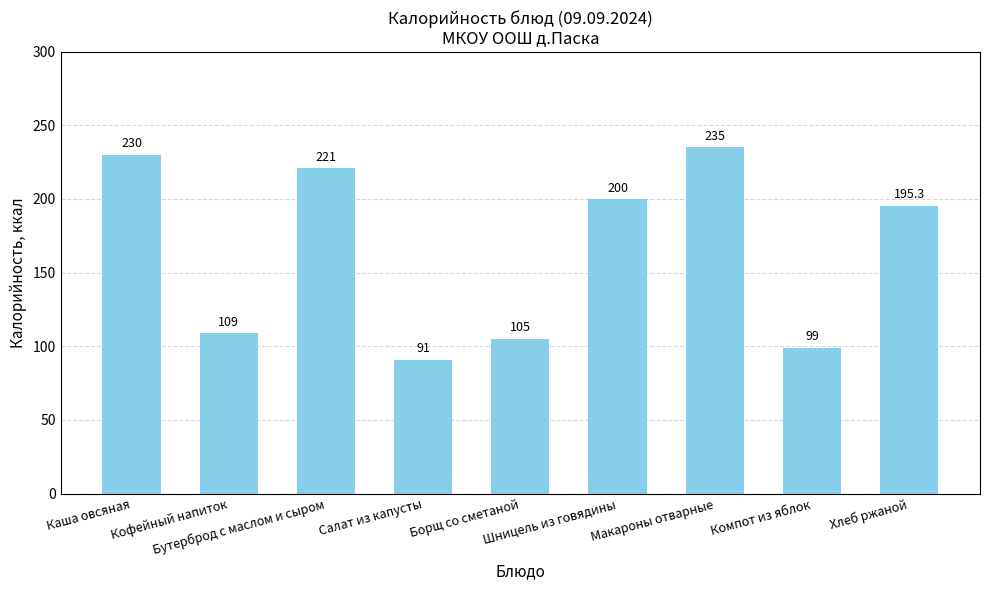

Rank the categories by value from lowest to highest.

Салат из капусты, Компот из яблок, Борщ со сметаной, Кофейный напиток, Хлеб ржаной, Шницель из говядины, Бутерброд с маслом и сыром, Каша овсяная, Макароны отварные